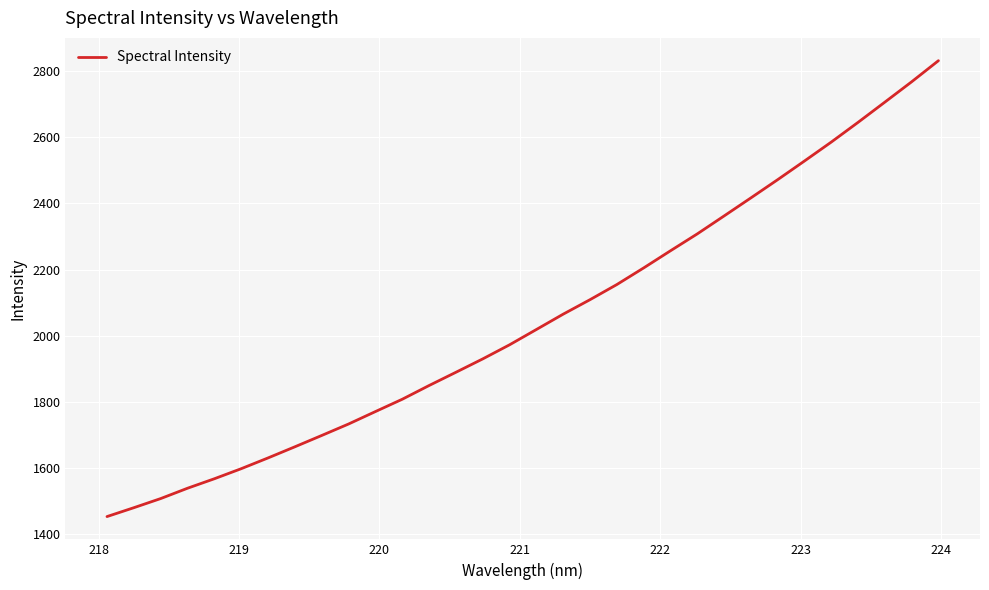

What is the smallest value displayed?

1453.7